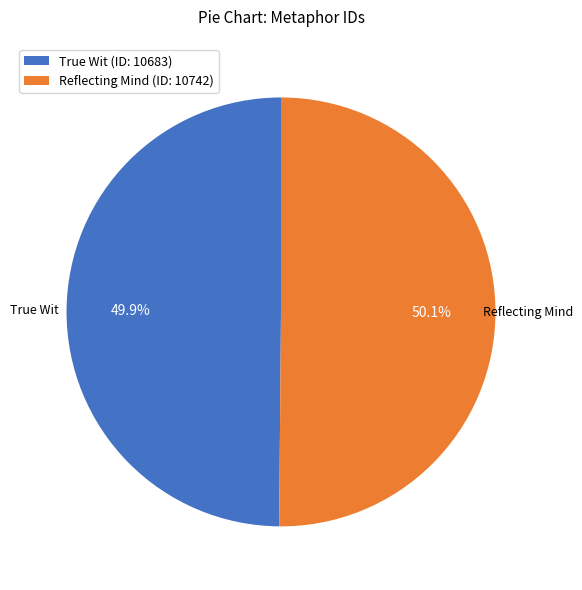

What is the ratio of the value at Reflecting Mind (ID: 10742) to the value at True Wit (ID: 10683)?

1.0